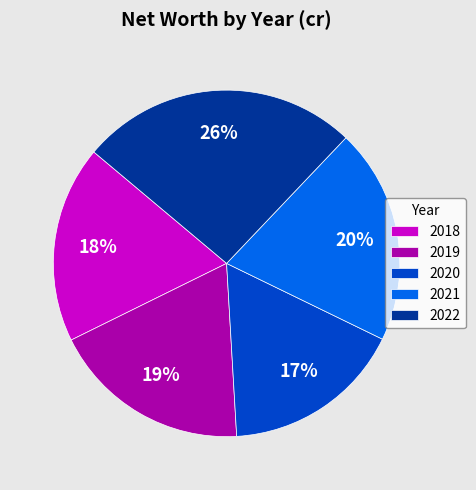

What percentage is the 2019 slice, to the nearest percent?

19%